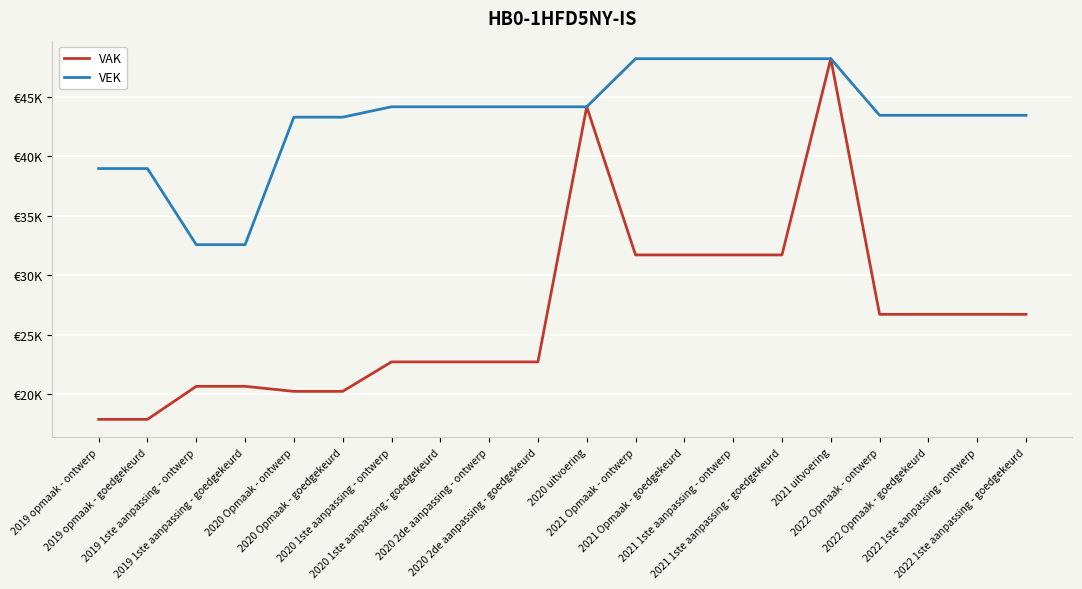

Is this an area chart (filled region under the line)?

No